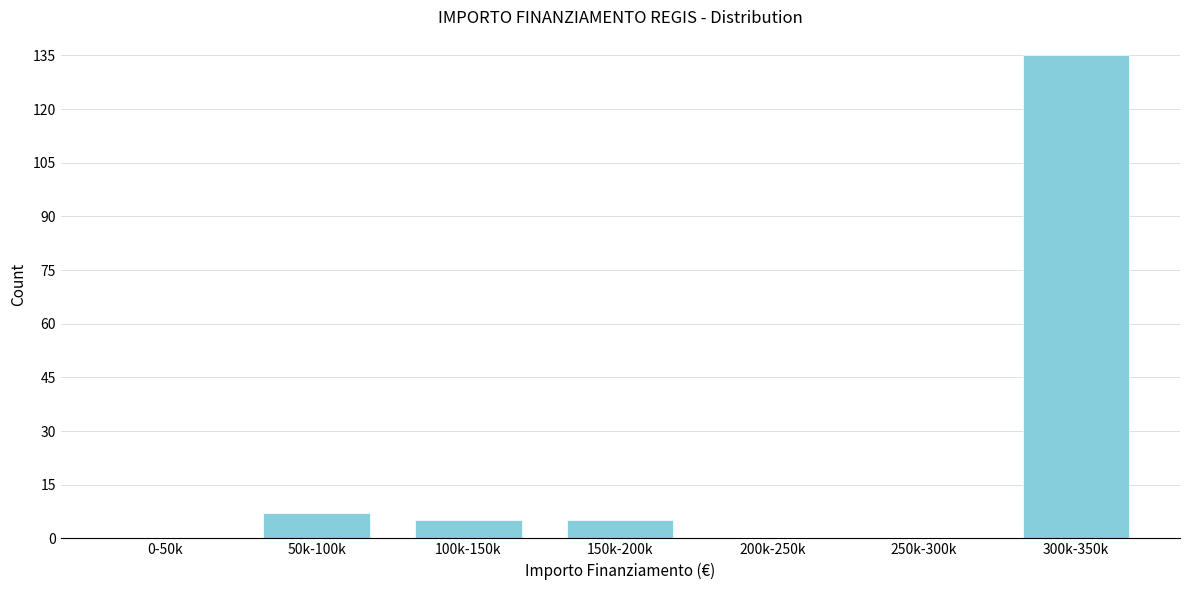

Reading left to right, what are all the values shown in this chart?

0-50k=0	50k-100k=7	100k-150k=5	150k-200k=5	200k-250k=0	250k-300k=0	300k-350k=135